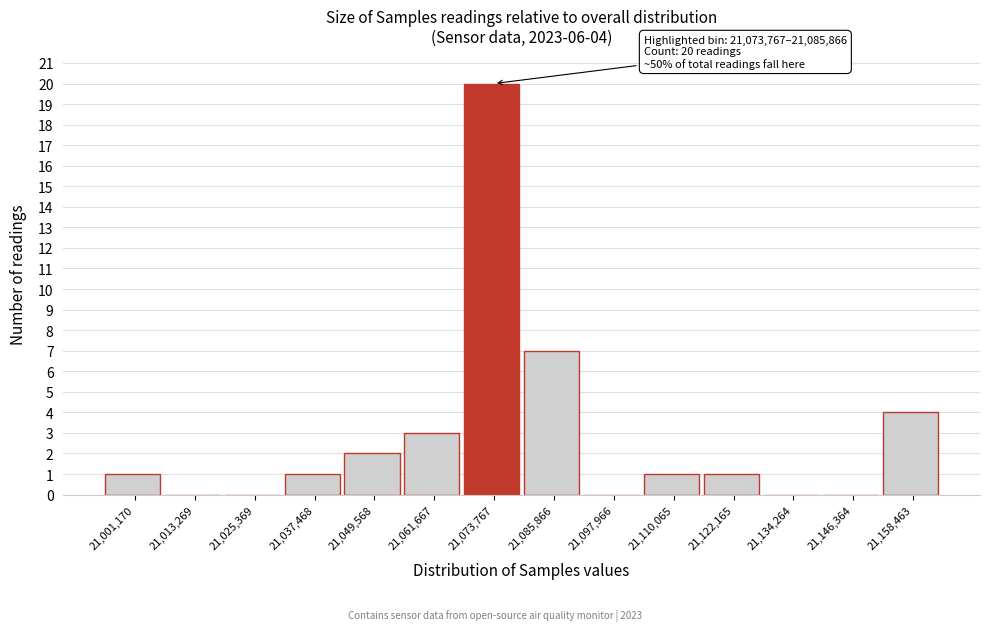

Reading left to right, extract all data points from this chart.

21,001,170=1	21,013,269=0	21,025,369=0	21,037,468=1	21,049,568=2	21,061,667=3	21,073,767=20	21,085,866=7	21,097,966=0	21,110,065=1	21,122,165=1	21,134,264=0	21,146,364=0	21,158,463=4